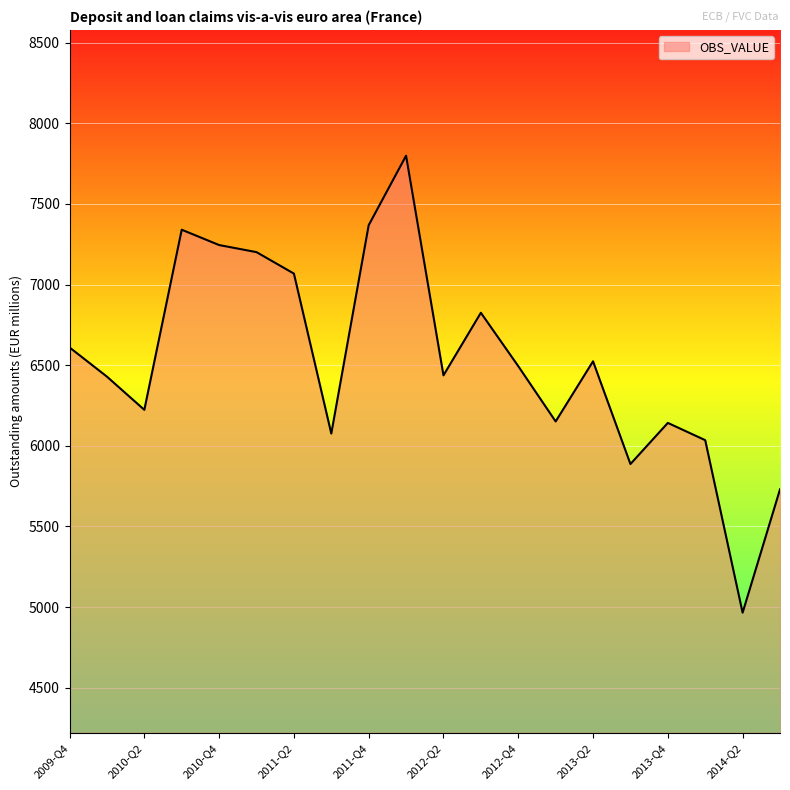

What is the smallest value displayed?

4965